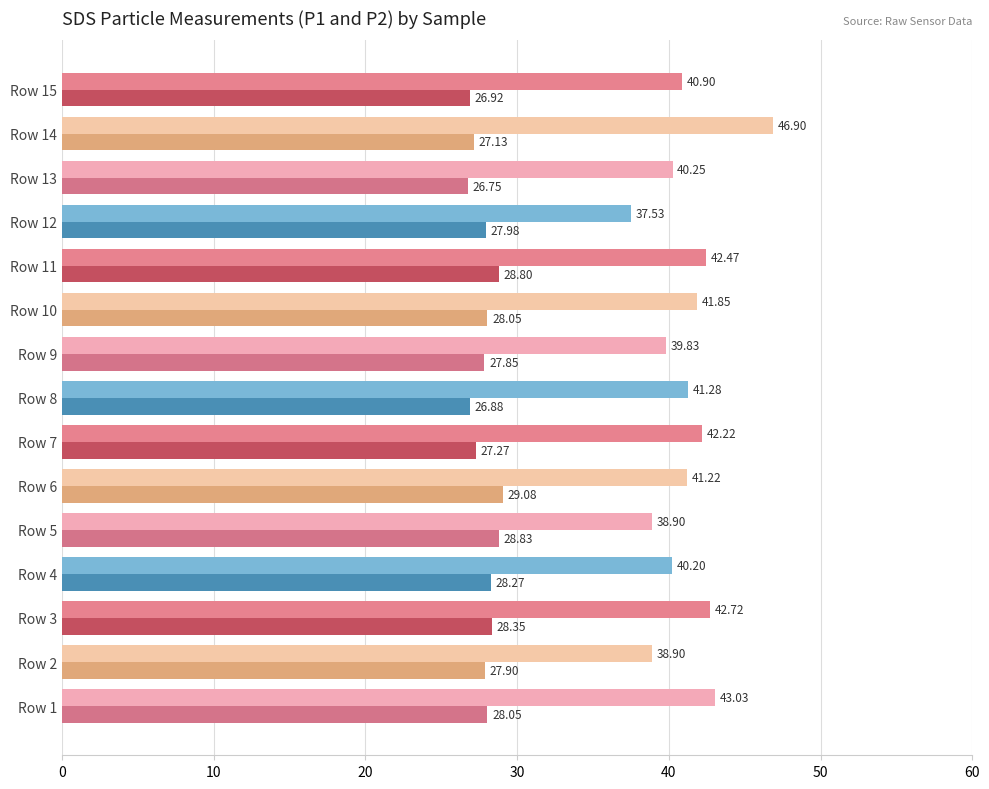

What is the difference between the highest and lowest values at Row 6?

12.1